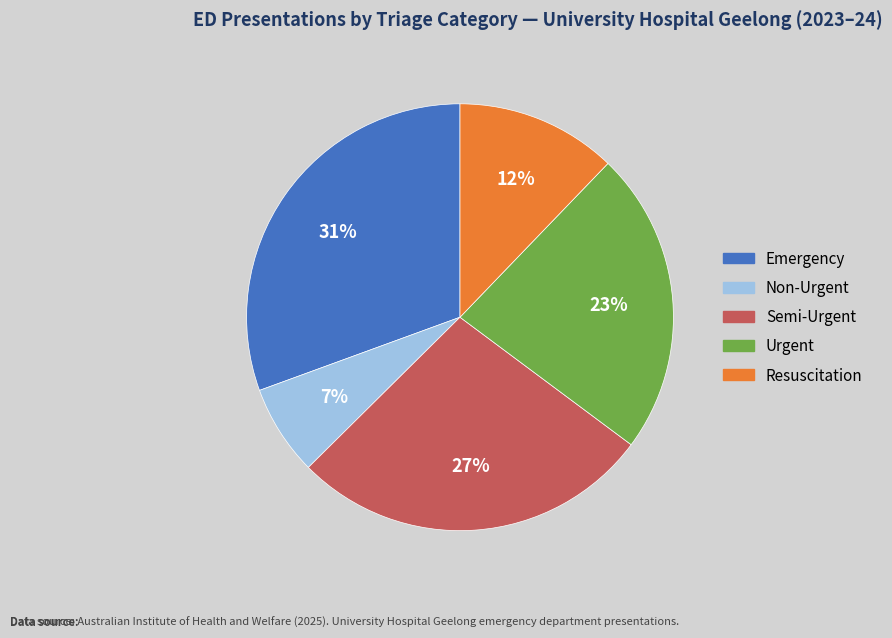

To the nearest percent, what portion does Emergency represent?

31%